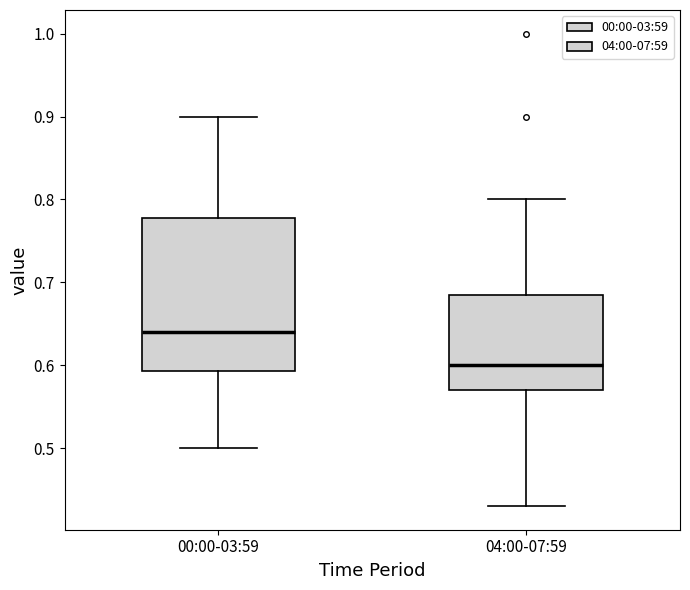

Reading left to right, transcribe this box plot: for each box, give where its median line is, the range the box spans, and where its two whiskers end, as read against the y-axis. The values are not printed on the chart, so give them approximately, as read against the axis.

00:00-03:59: median 0.64, box 0.59 to 0.78, whiskers 0.50 to 0.90
04:00-07:59: median 0.60, box 0.57 to 0.69, whiskers 0.43 to 0.80